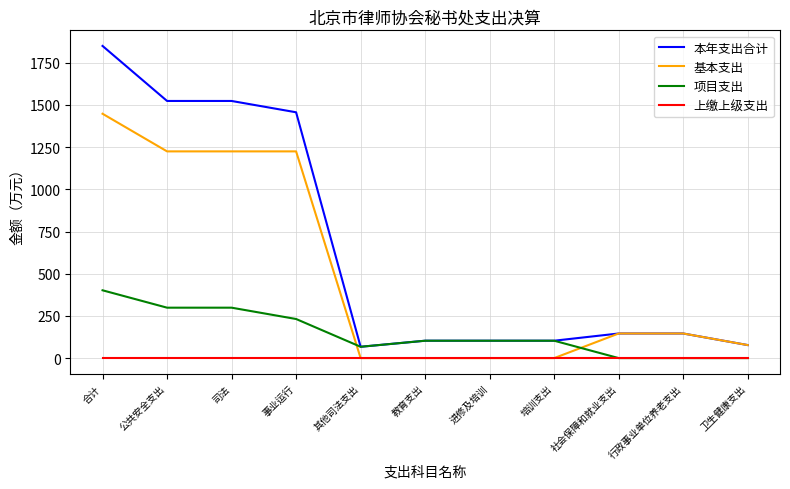

Between 事业运行 and 教育支出, which series saw the biggest shift?

本年支出合计